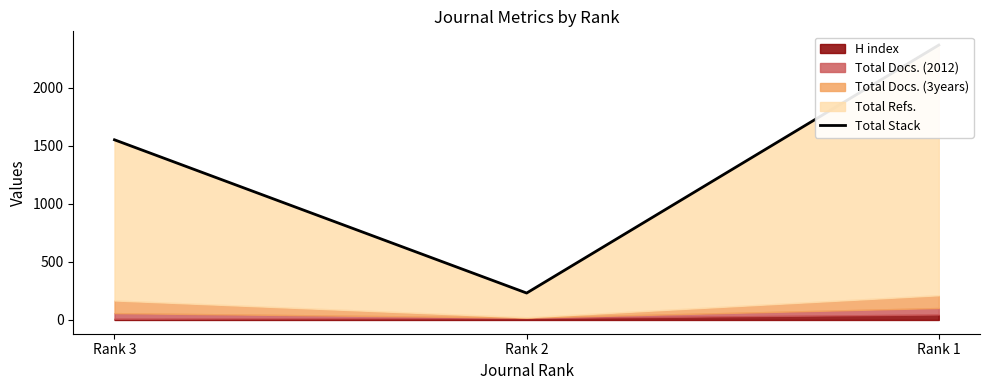

Is it true that the value at Rank 3 is 1552?

True